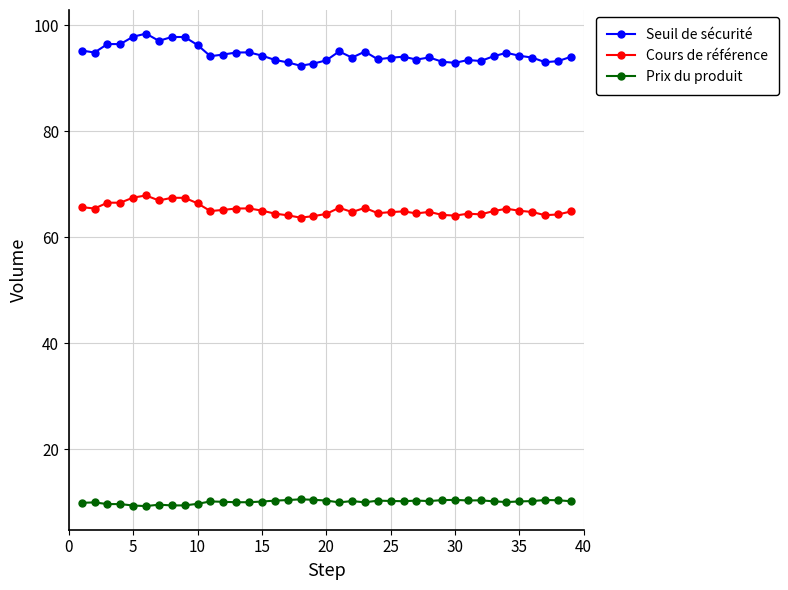

What is the average value of the Prix du produit series?

10.1